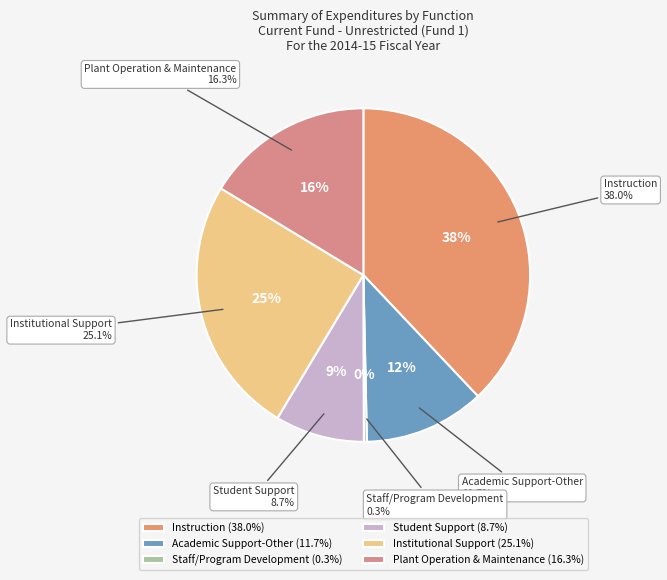

Between Staff/Program Development and Academic Support-Other, which is larger?

Academic Support-Other